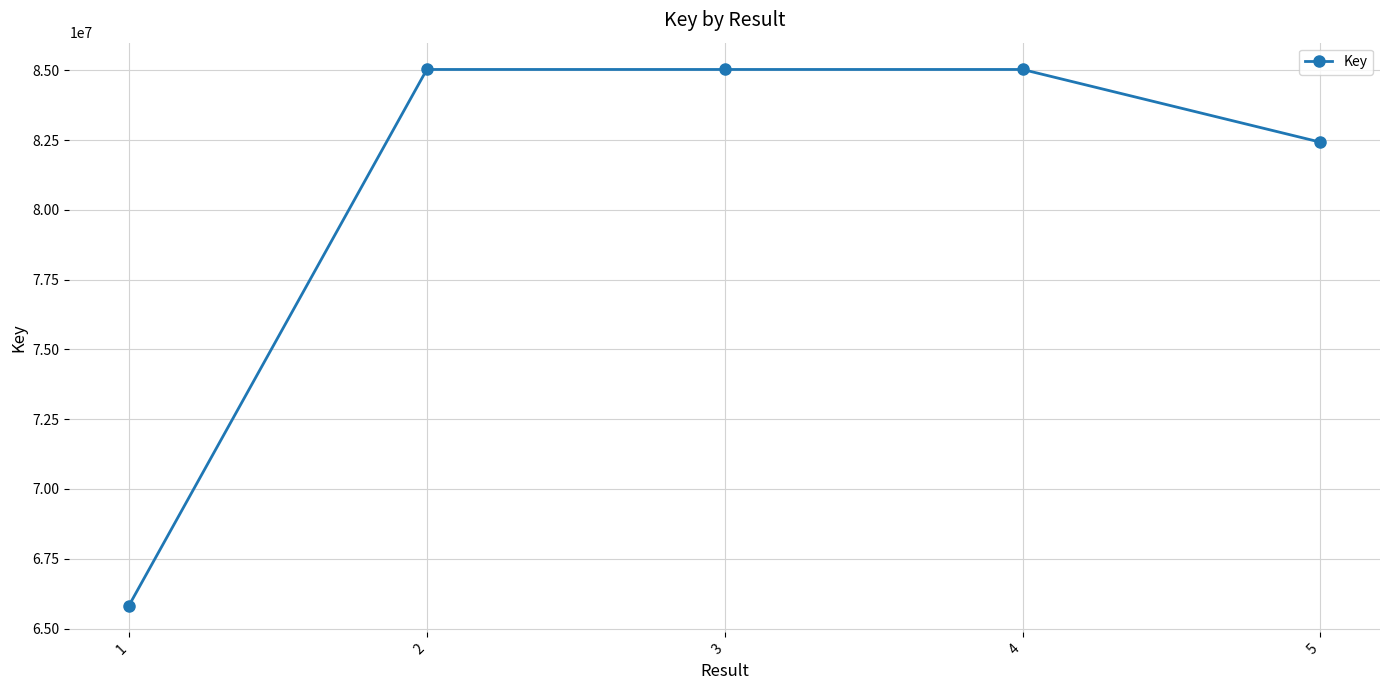

What is the smallest value displayed?

65824290